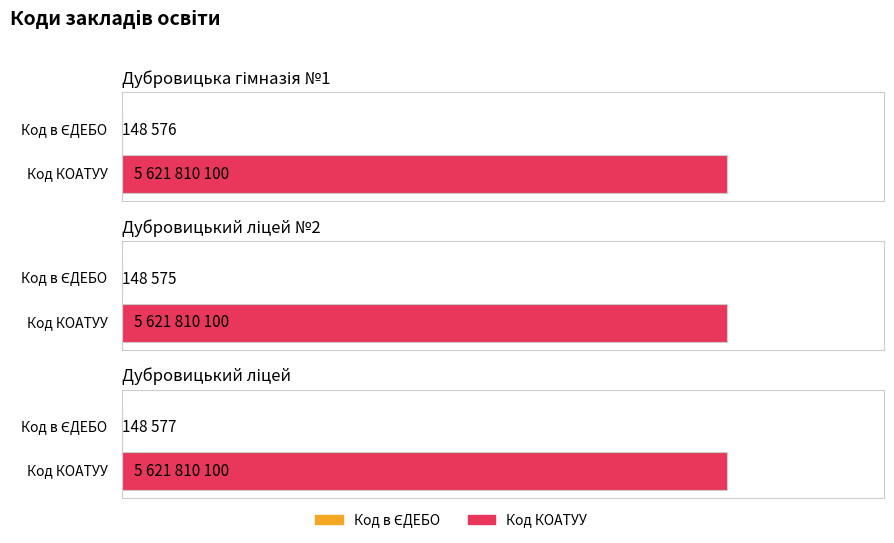

What is the maximum value for Код КОАТУУ?

5621810100